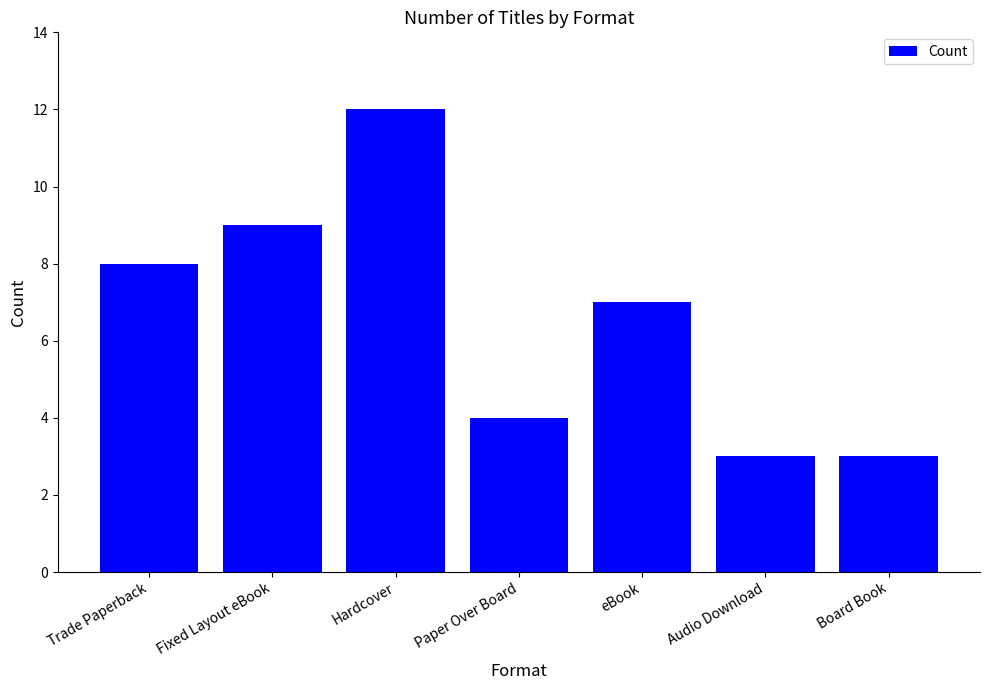

What is the difference between the second highest and second lowest values?

6